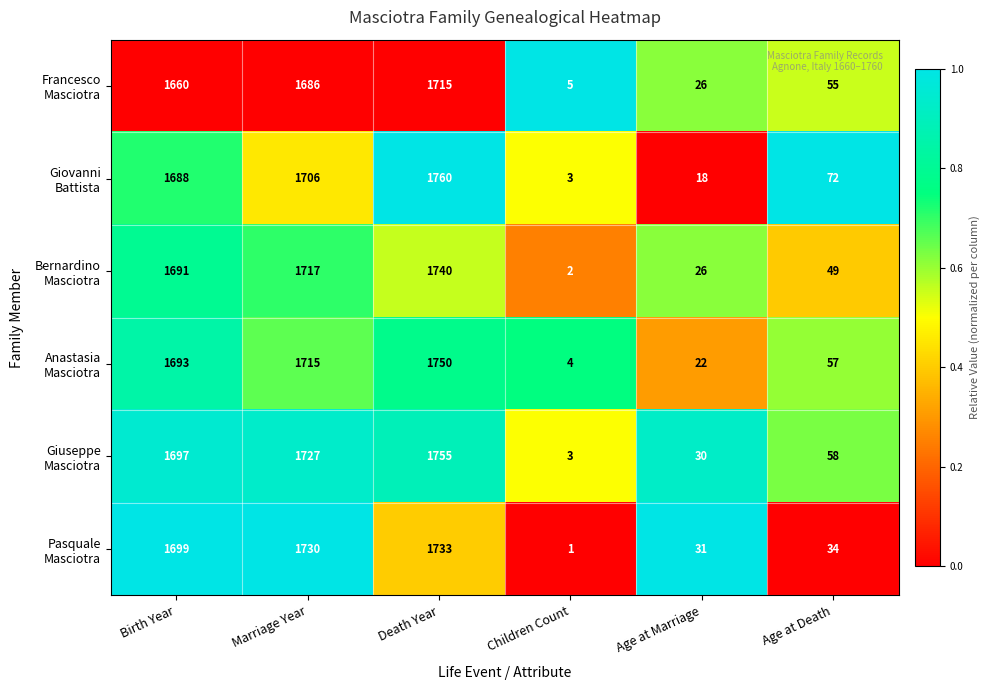

At which category is the sum across all series the highest?

Death Year